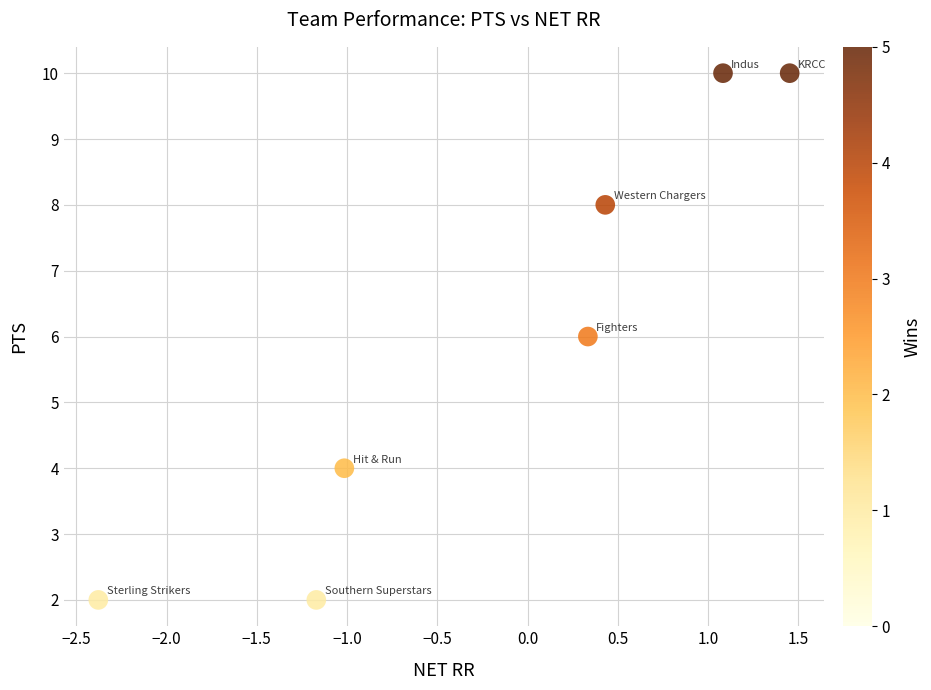

What is the average Y value?

6